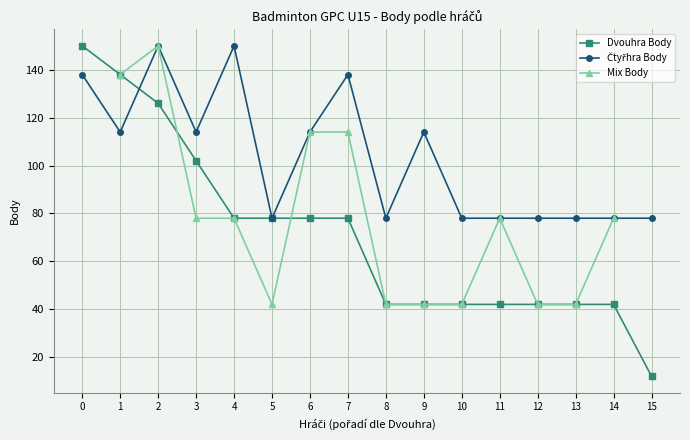

In Čtyřhra Body, how many points are lower than both neighbors (excluding endpoints)?

4